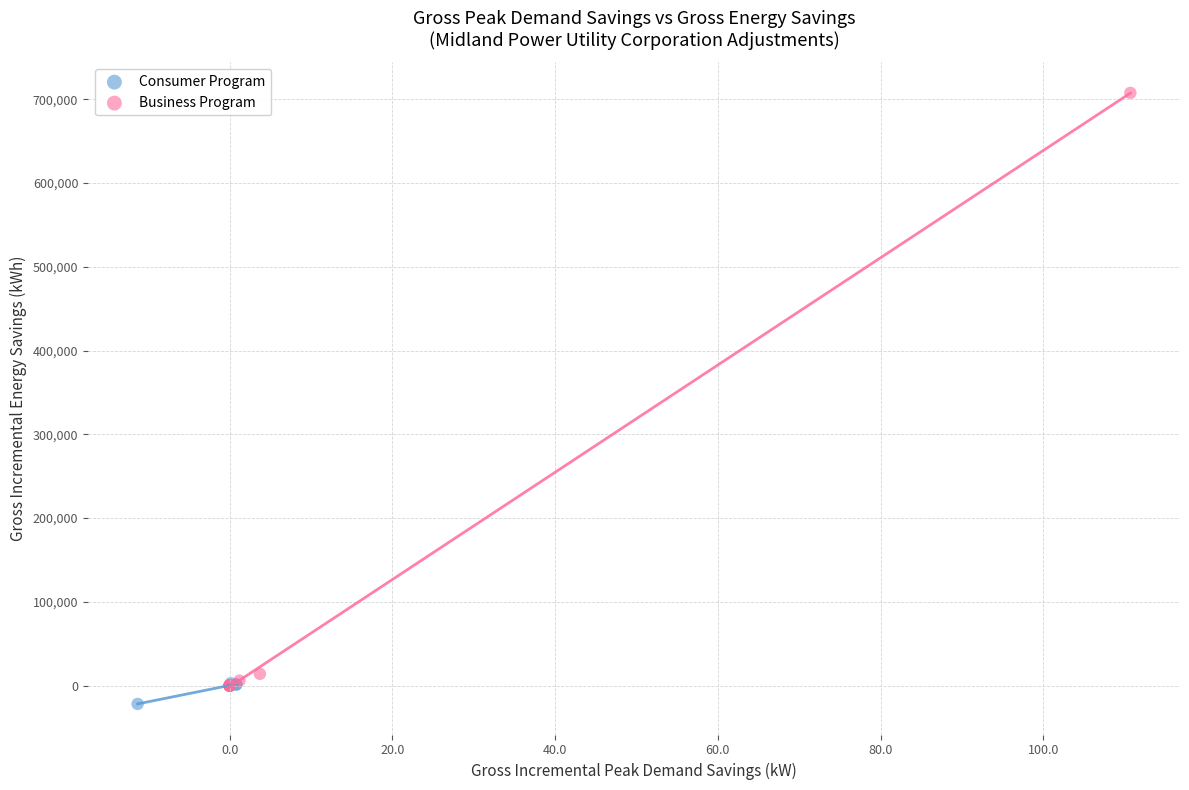

Which series has the widest spread of Y values?

Business Program